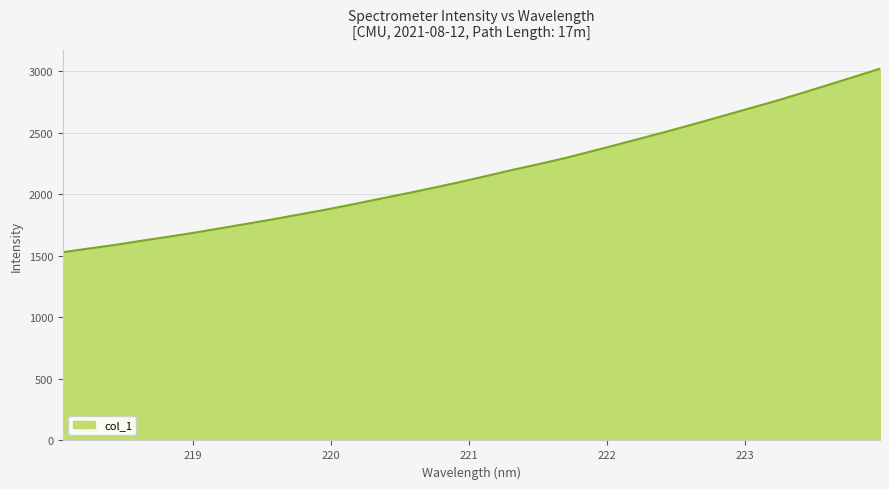

What is the difference between the maximum and minimum values?

1491.4